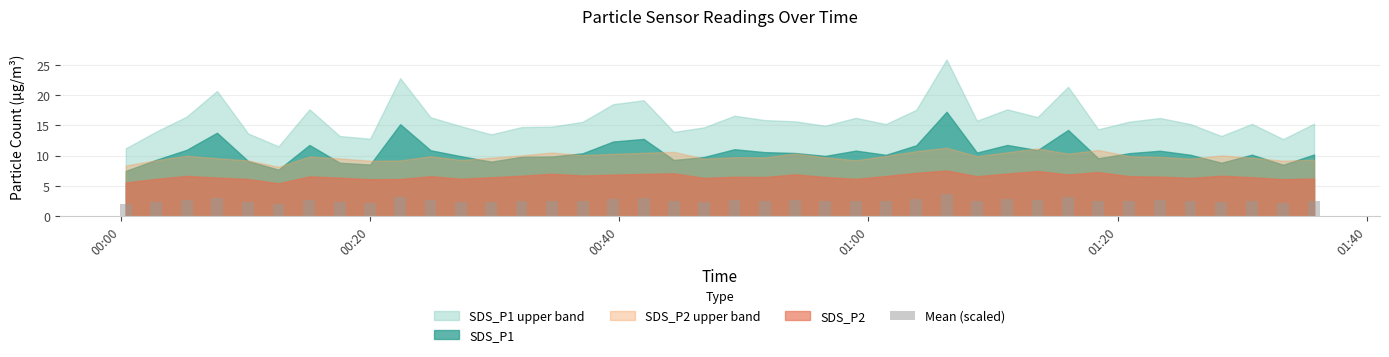

What is the minimum value shown in the chart?

2.0